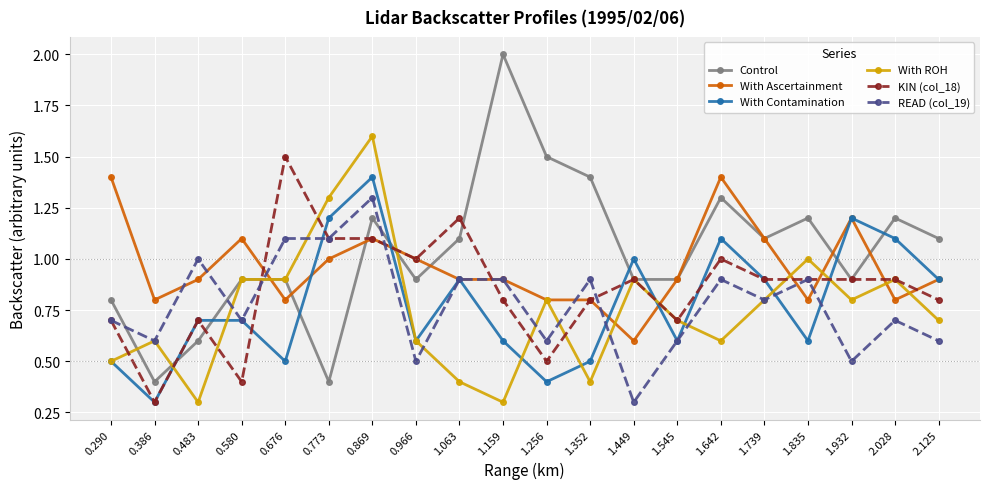

What is the total value across all series at 2.125?

5.0